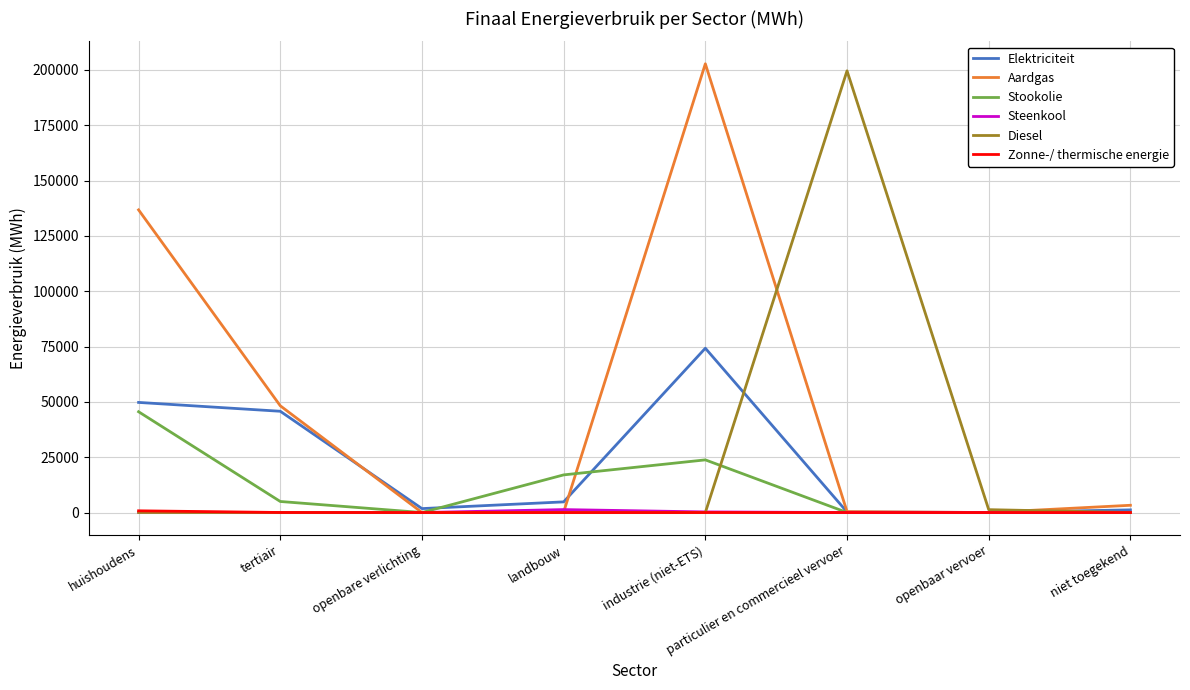

How many values in the Aardgas series are below 3276?

4